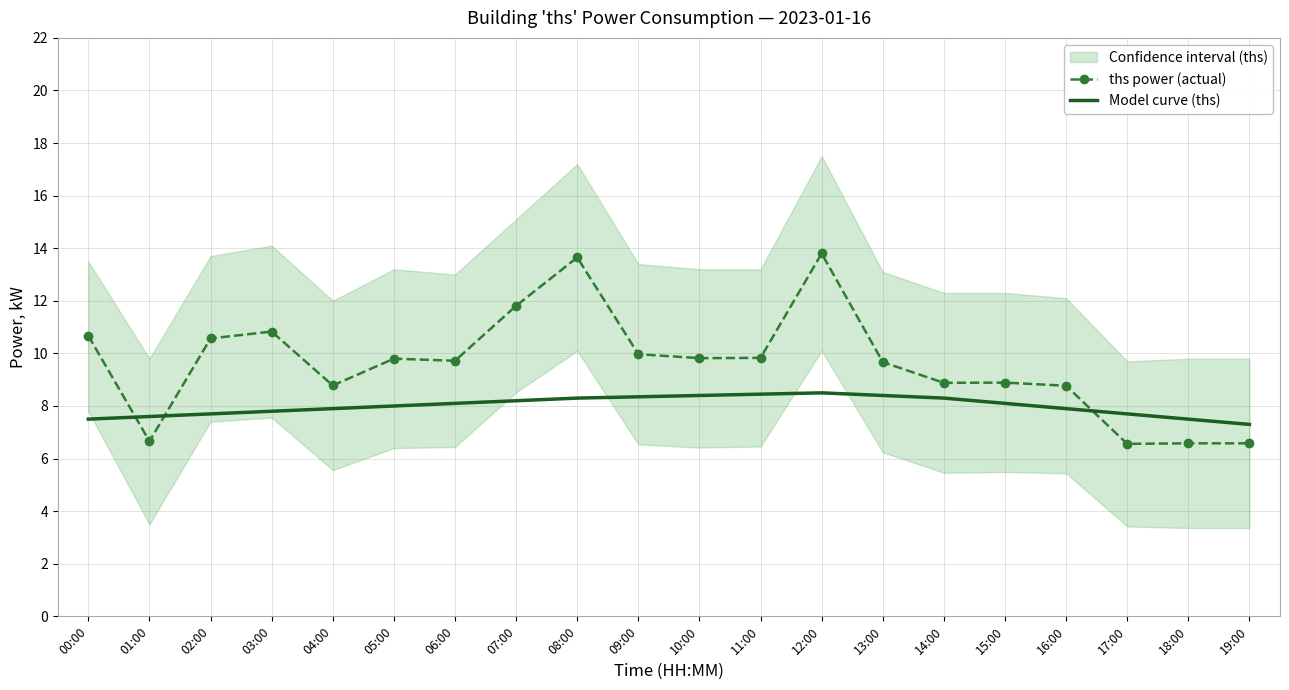

True or false: Model curve (ths) and ths power (actual) intersect in this chart.

True